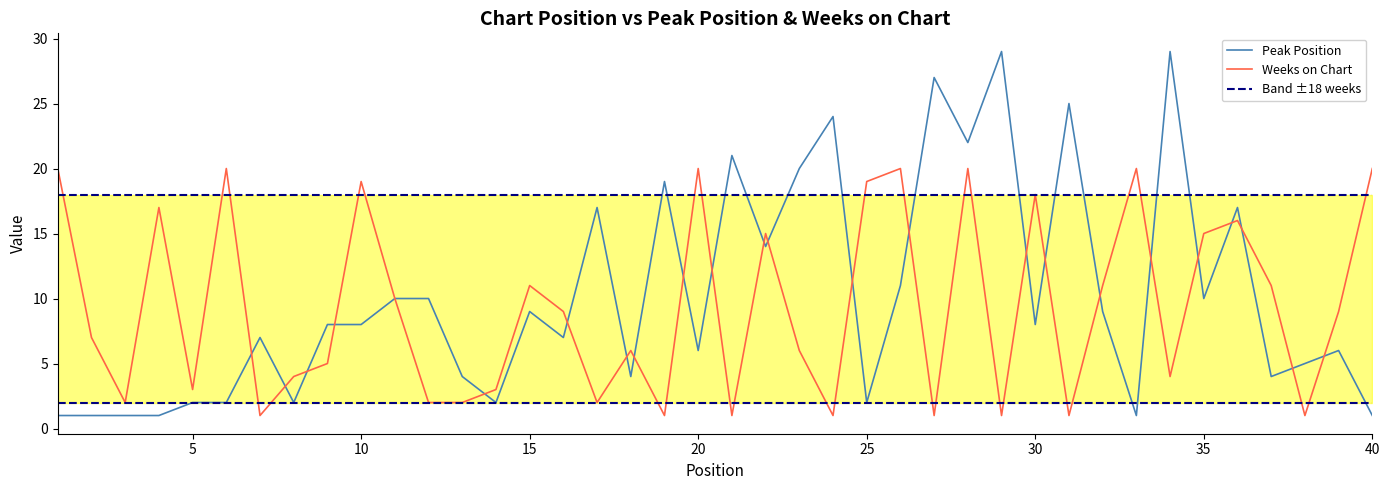

Which series changed the most between 16 and 36?

Peak Position